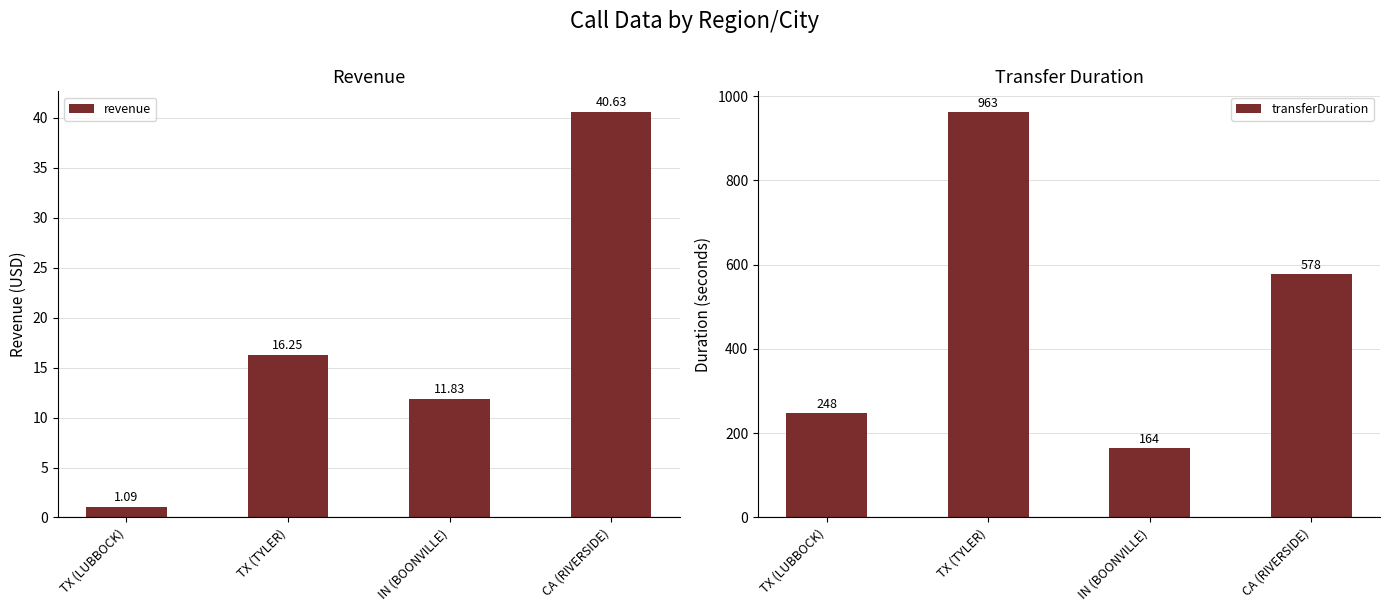

What is the label of the 1st bar from the left?

TX (LUBBOCK)